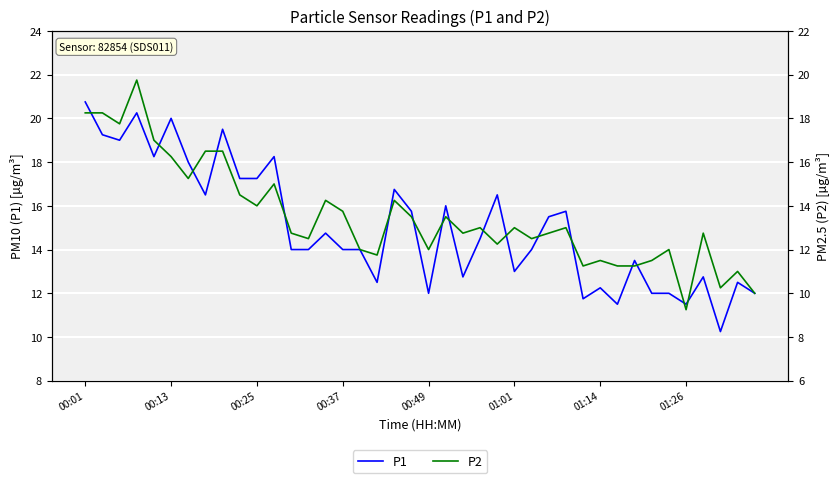

At how many categories does at least one series exceed 11?

39